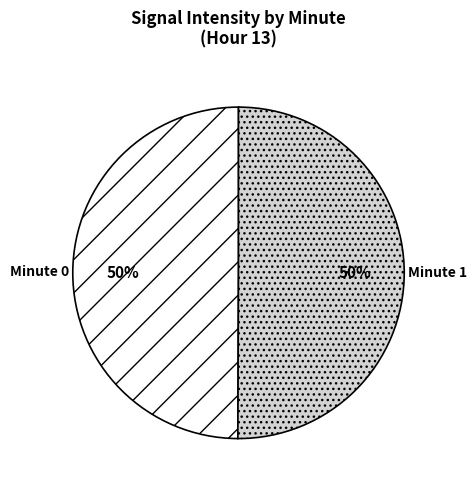

True or false: Minute 0 accounts for 60% of the total.

False